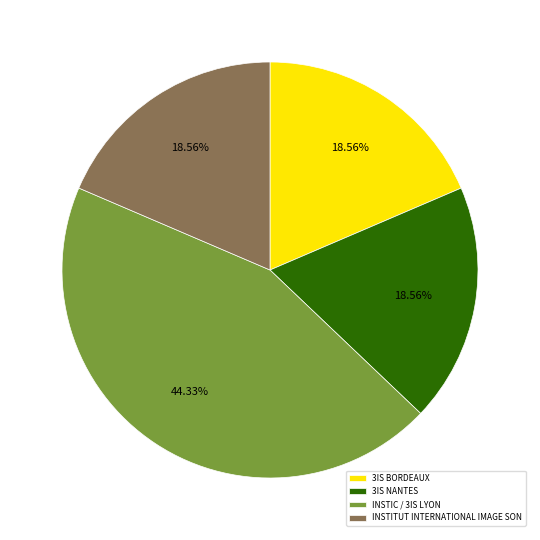

Is there any slice that represents more than half of the pie?

No